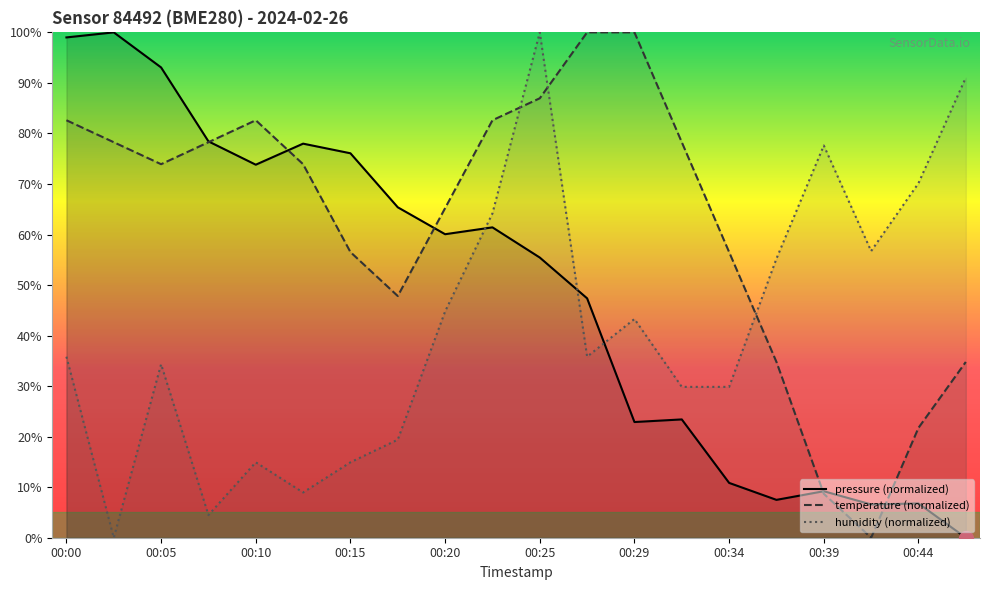

What are all the series names shown in the legend?

pressure (normalized), temperature (normalized), humidity (normalized)